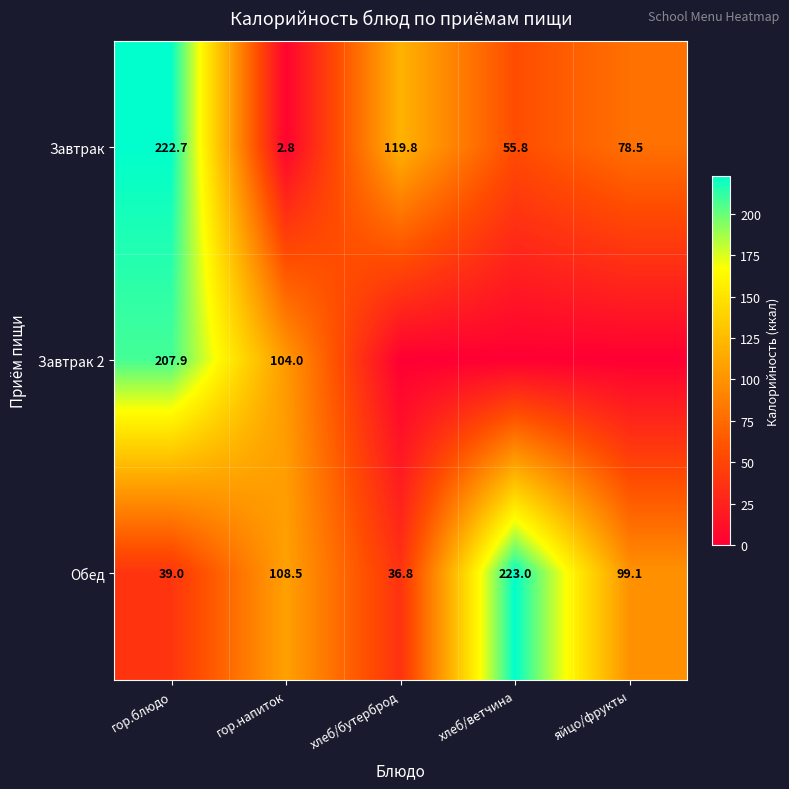

Is the value of Завтрак at хлеб/ветчина greater than the value of Обед at хлеб/ветчина?

No